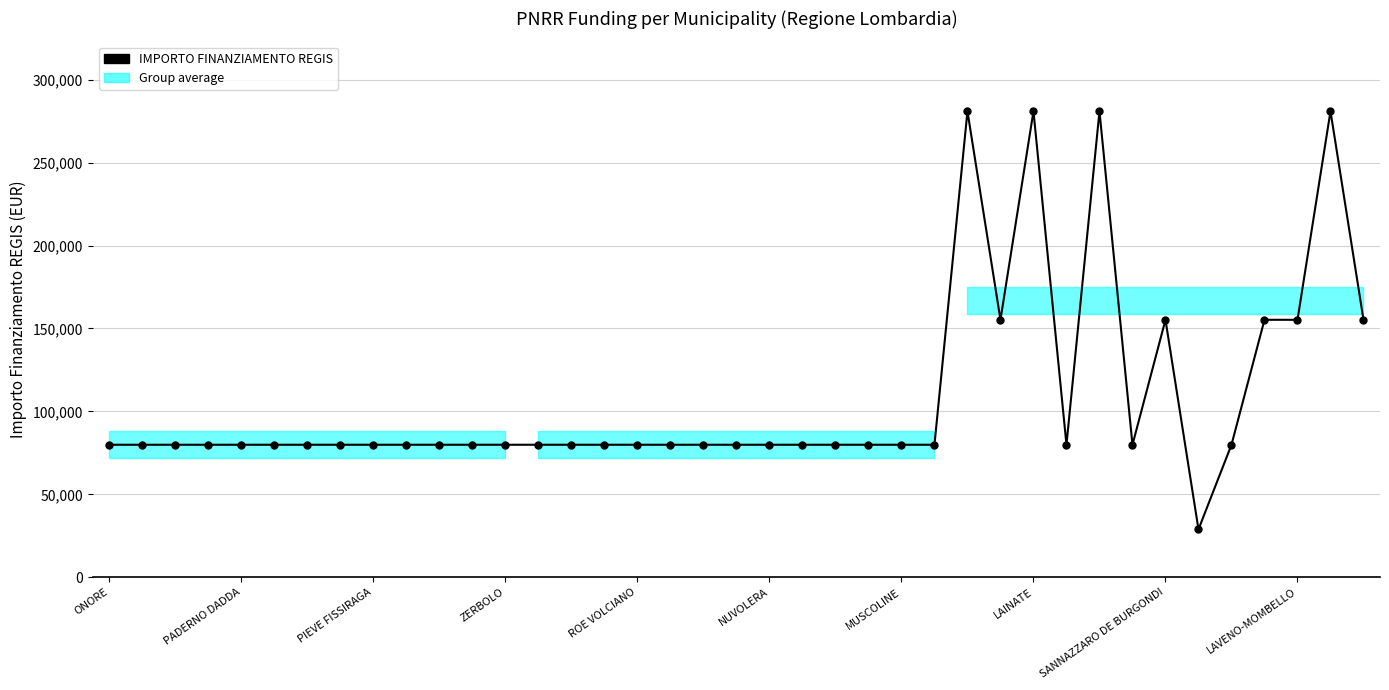

What is the change in value from 10 to 37?

+201010